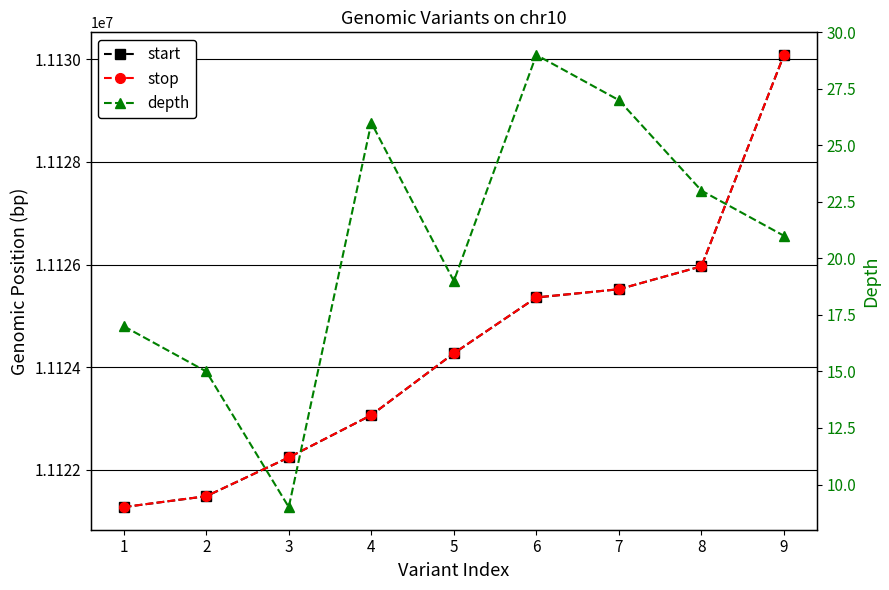

How many lines are shown in the chart?

3